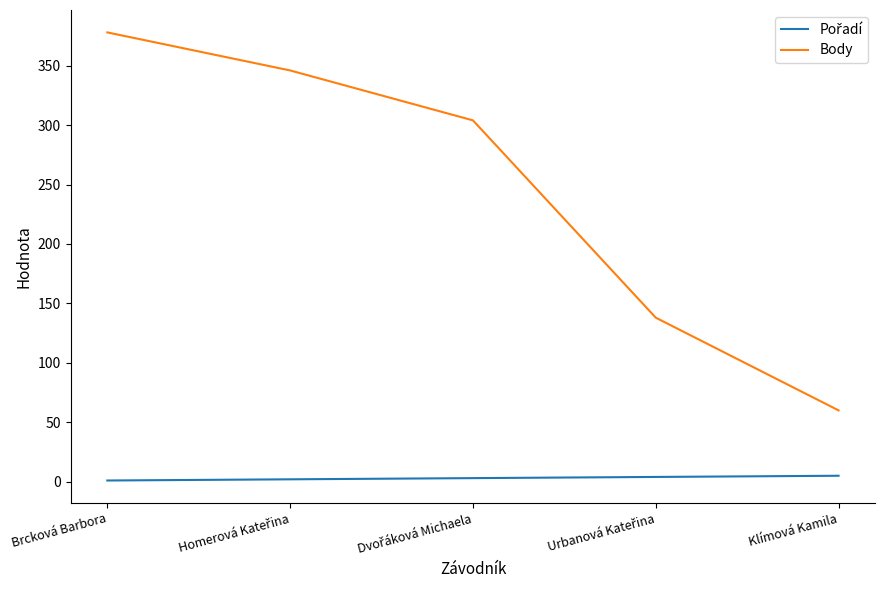

The Body series shows 378 at Brcková Barbora. True or false?

True